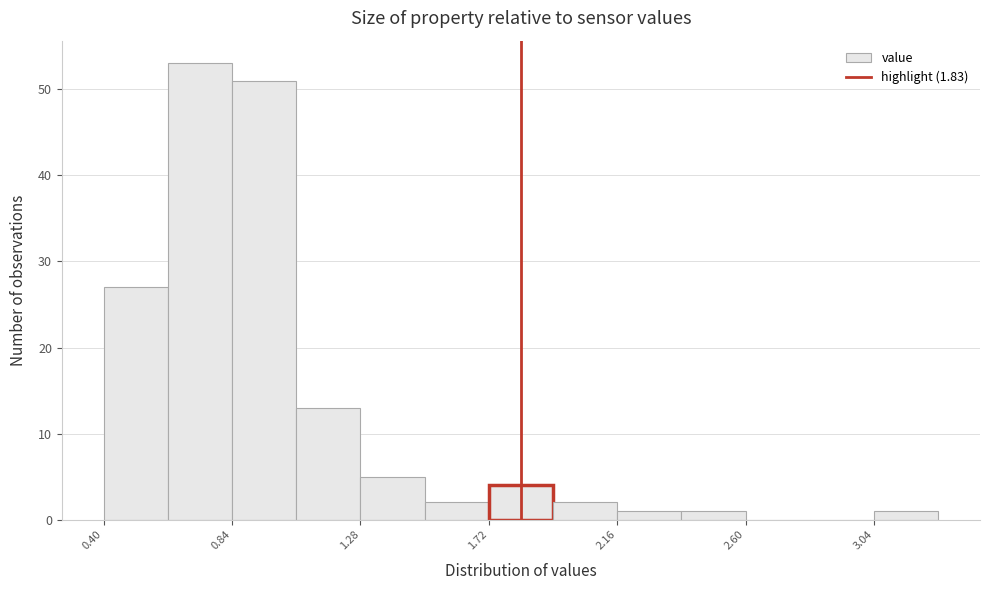

How tall is the bar that spans 0.62 to 0.84 on the x-axis? Neither the bar edges nor the heights are printed on the chart, so give them approximately, as read against the axes.

53